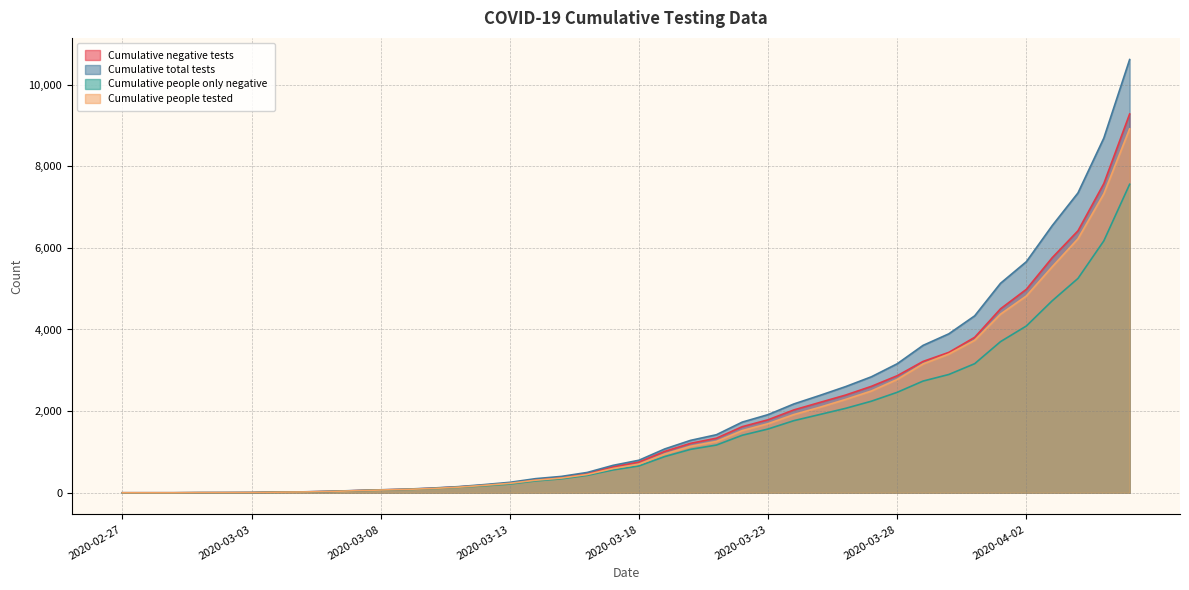

The Cumulative people only negative series shows 23 at 2020-03-04. True or false?

False